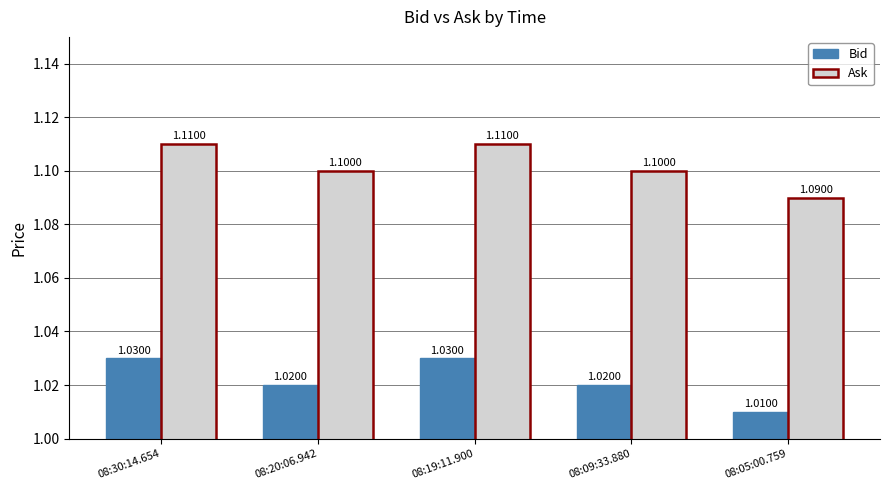

What is the label of the 2nd bar from the left?

08:20:06.942